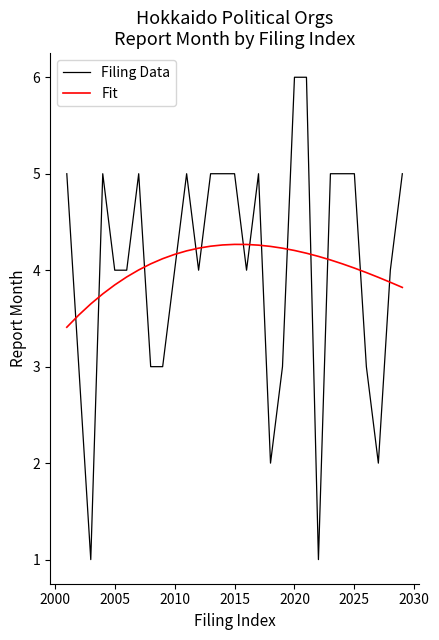

Which series has the largest range (max minus min)?

Filing Data